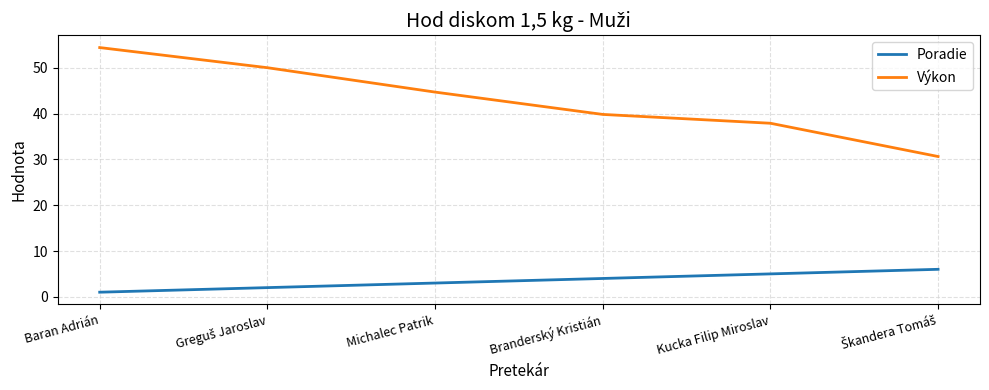

True or false: Poradie and Výkon cross at least once.

False